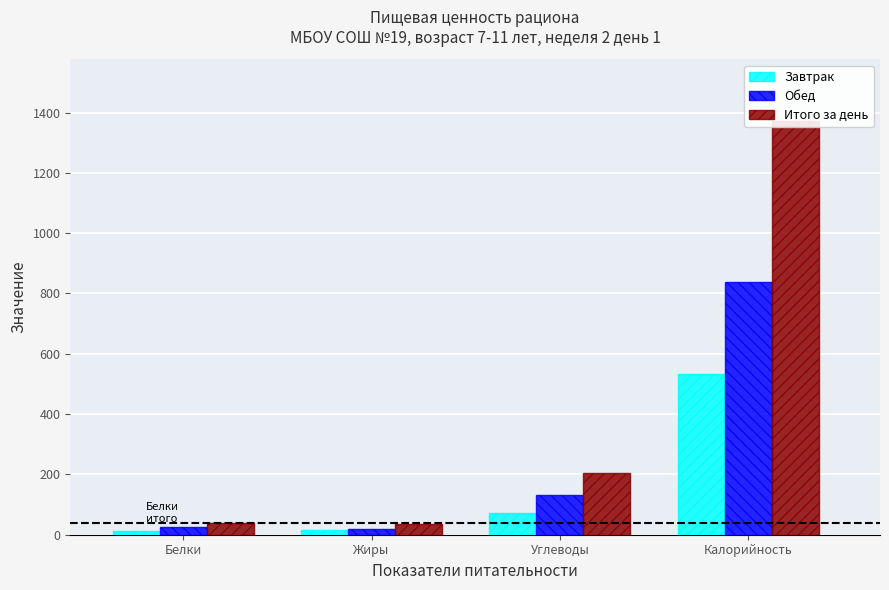

Is it true that Итого за день equals 67.2 at Углеводы?

False